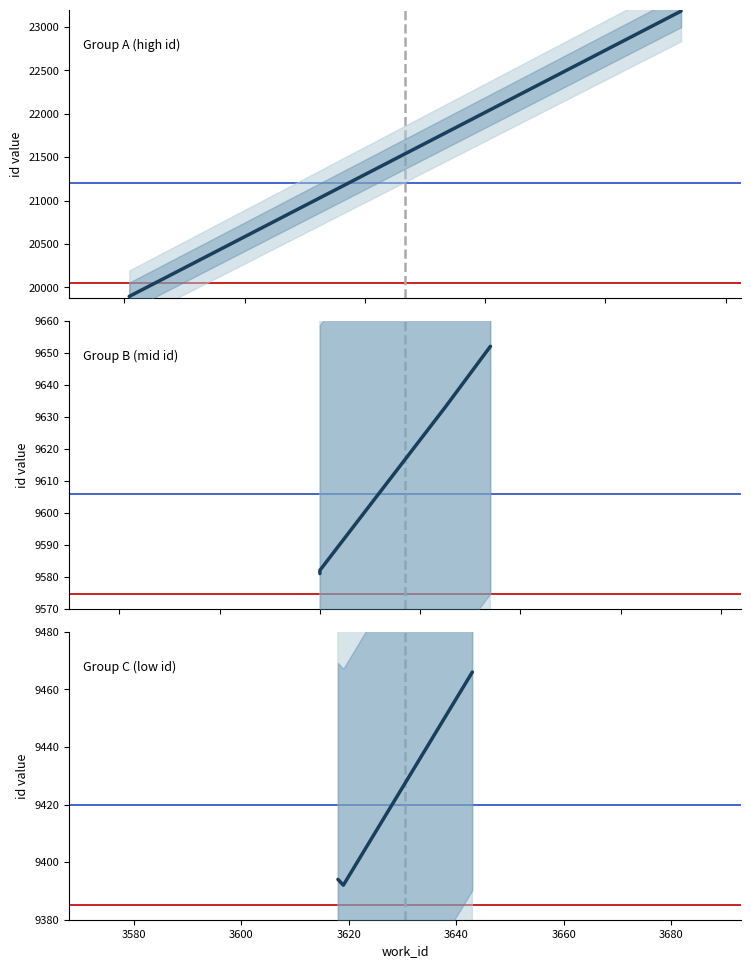

What is the change in value from 3618 to 3700?

+188